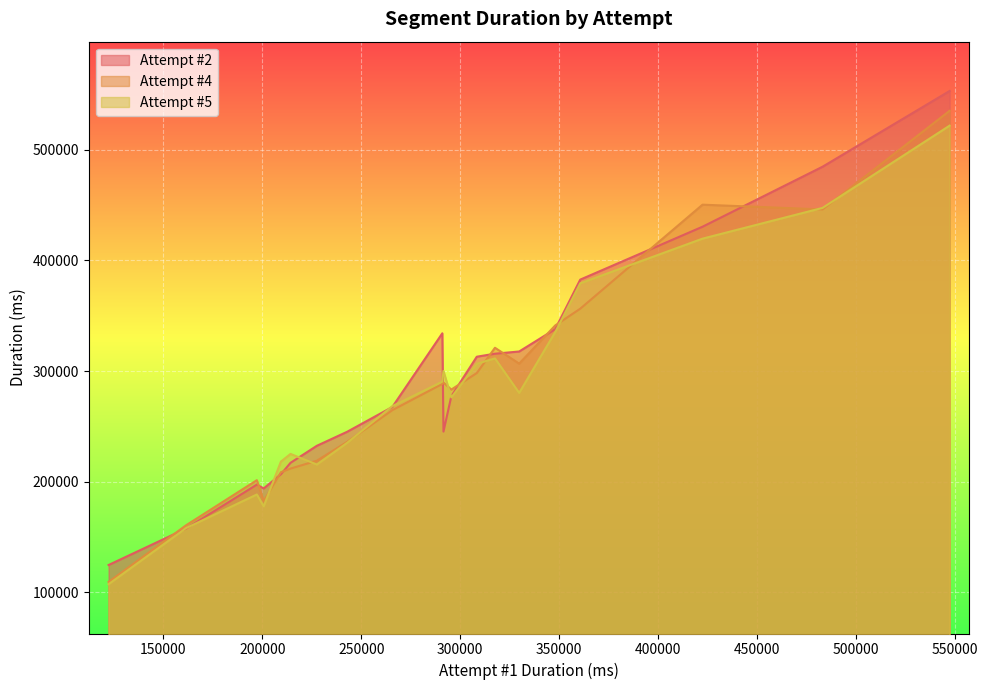

Which series ends up on top after the final intersection of Attempt #2 and Attempt #5?

Attempt #2